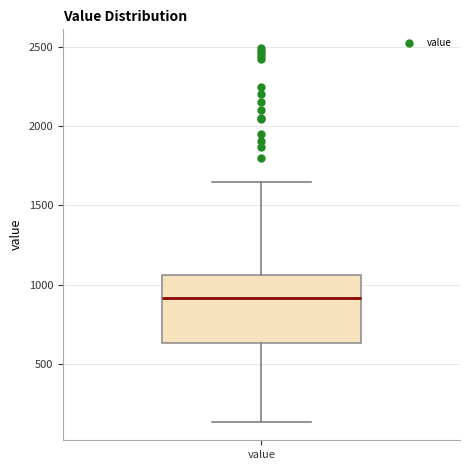

Read this box plot against the y-axis: the position of the median line, the range covered by the box, and the ends of both whiskers. The values are not printed on the chart, so give them approximately, as read against the axis.

median 900, box 650 to 1050, whiskers 150 to 1650